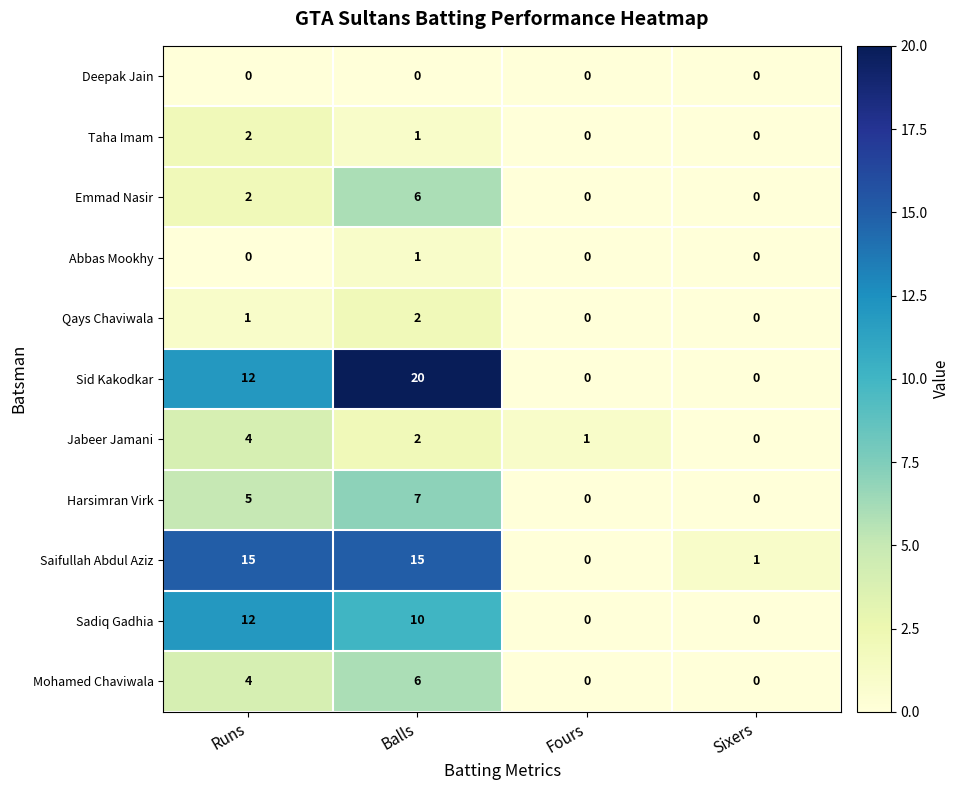

Count the number of data series in this chart.

11